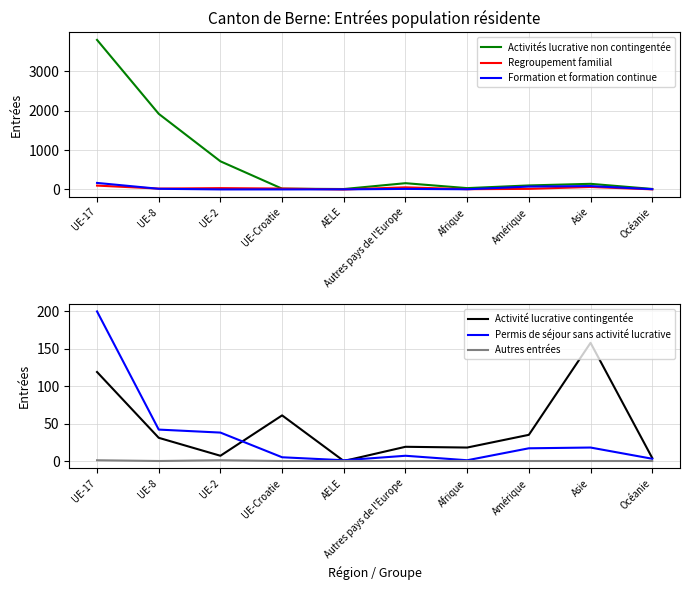

Where is the first local maximum for Permis de séjour sans activité lucrative?

Autres pays de l'Europe